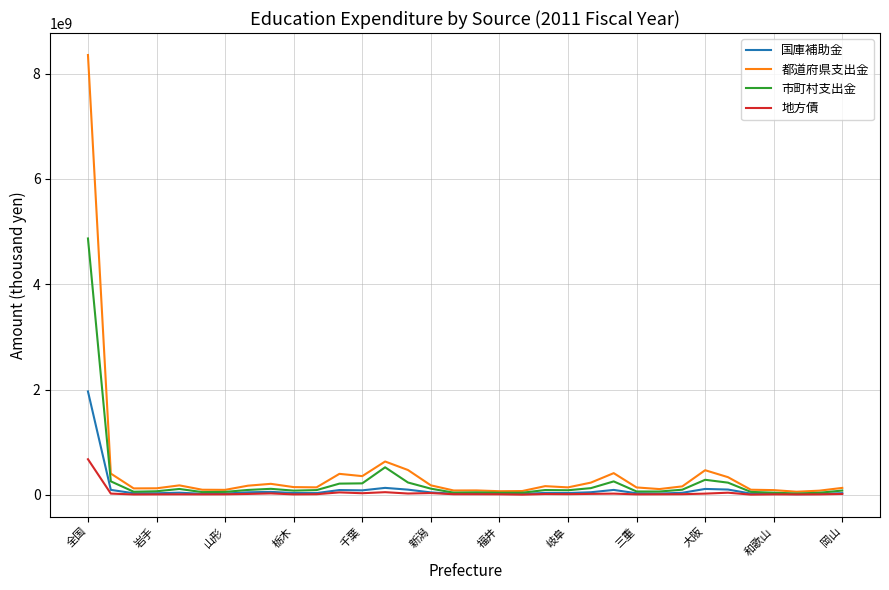

List the series in order of their peak value, highest first.

都道府県支出金, 市町村支出金, 国庫補助金, 地方債